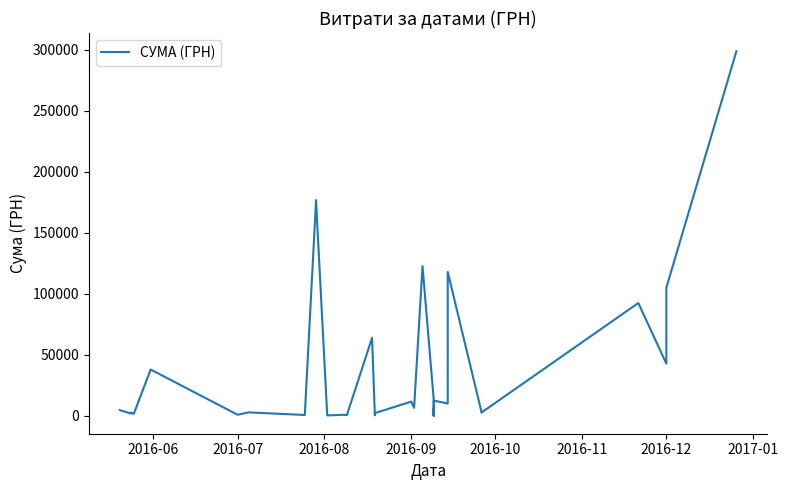

What is the label of the 39th point from the right?

2016-07